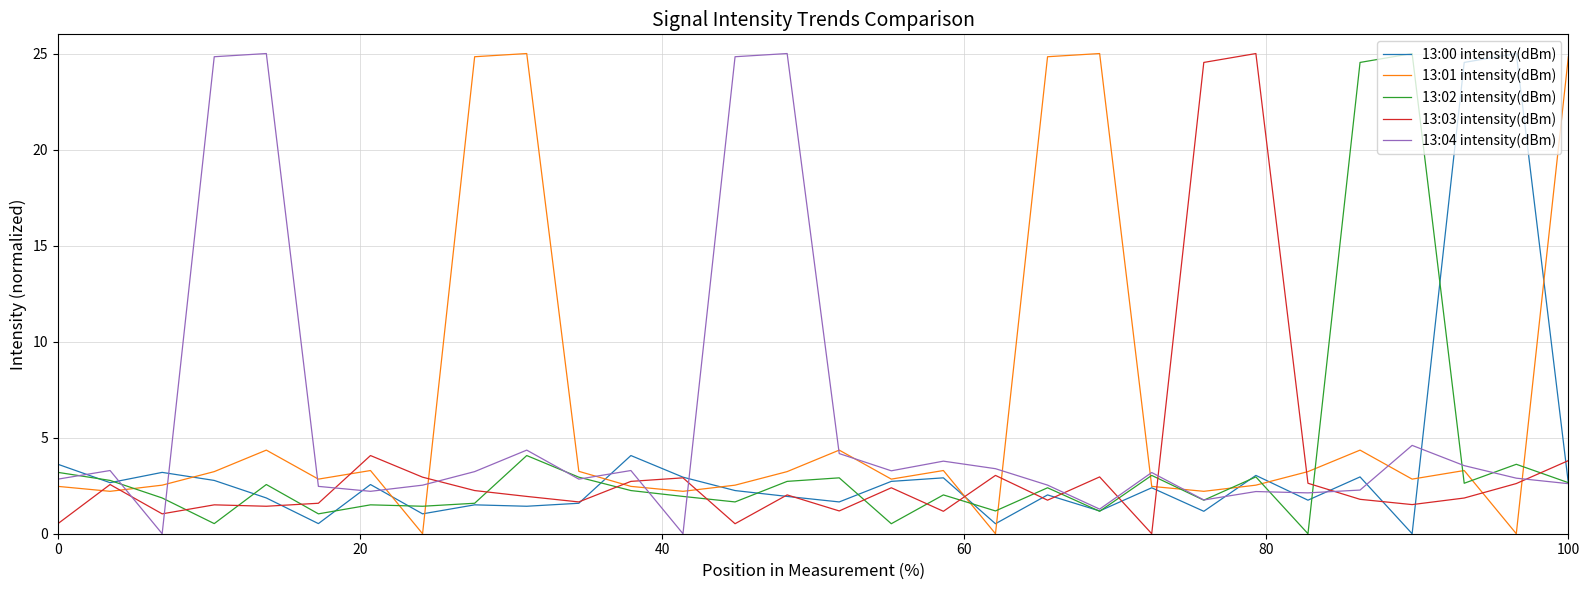

True or false: 13:02 intensity(dBm) has more than 2 points higher than both neighbors.

True